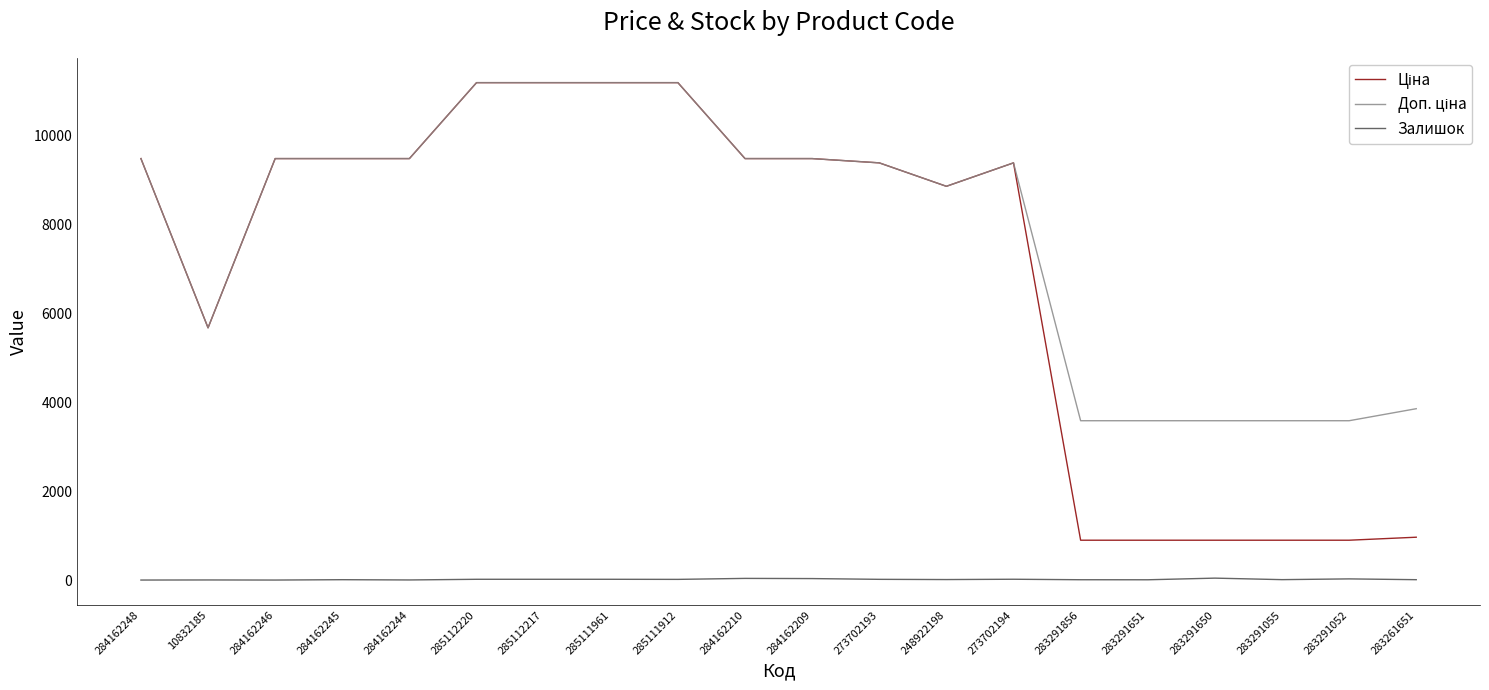

In Залишок, how many points are lower than both neighbors (excluding endpoints)?

6